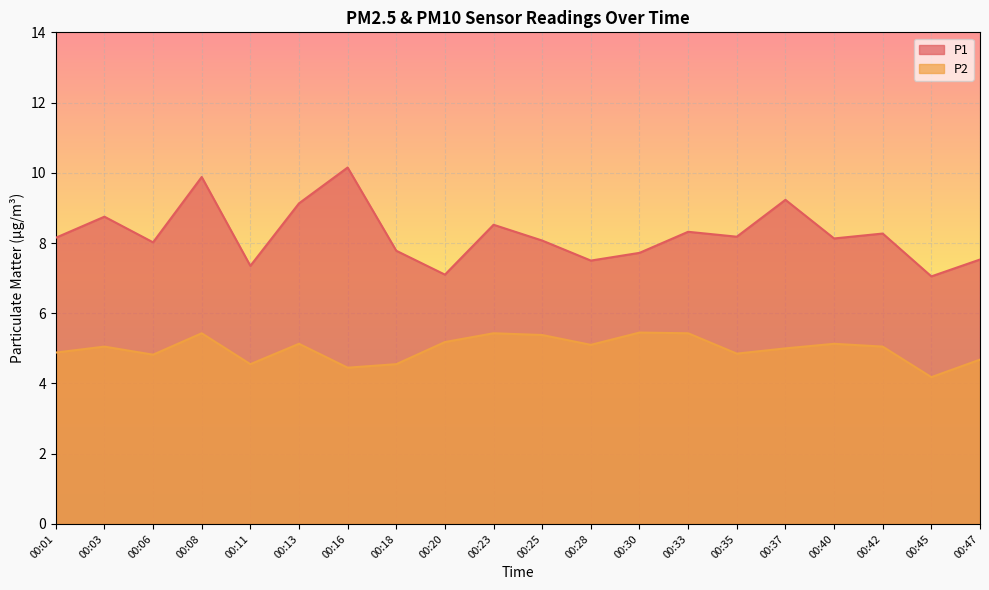

At which category does P1 reach its first local valley?

00:06